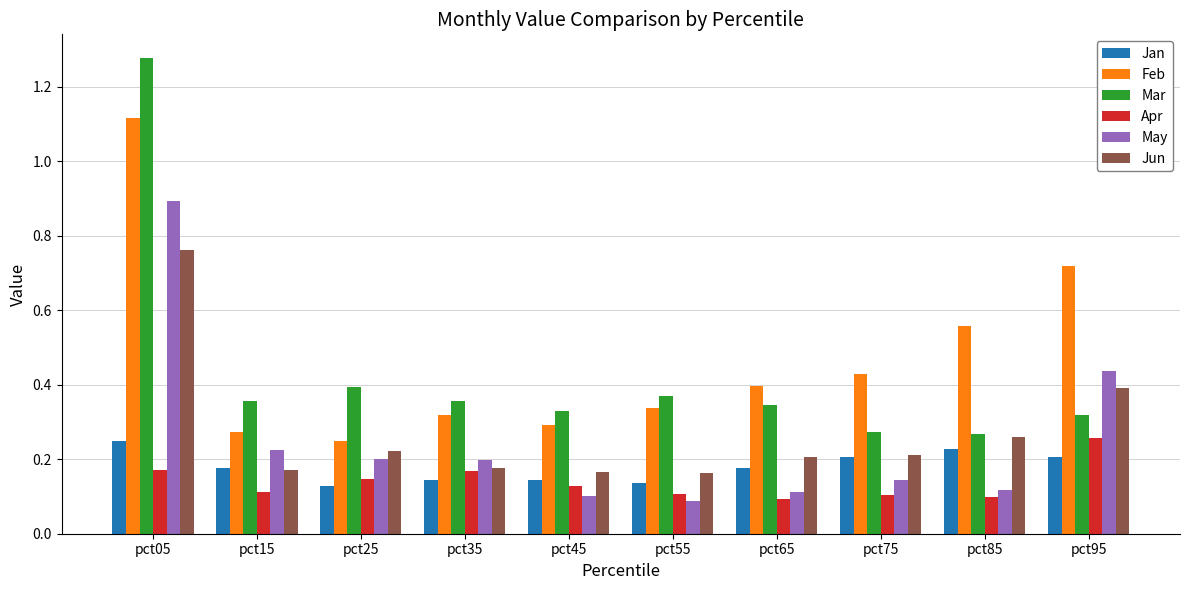

What is the sum of all Jan values?

1.8